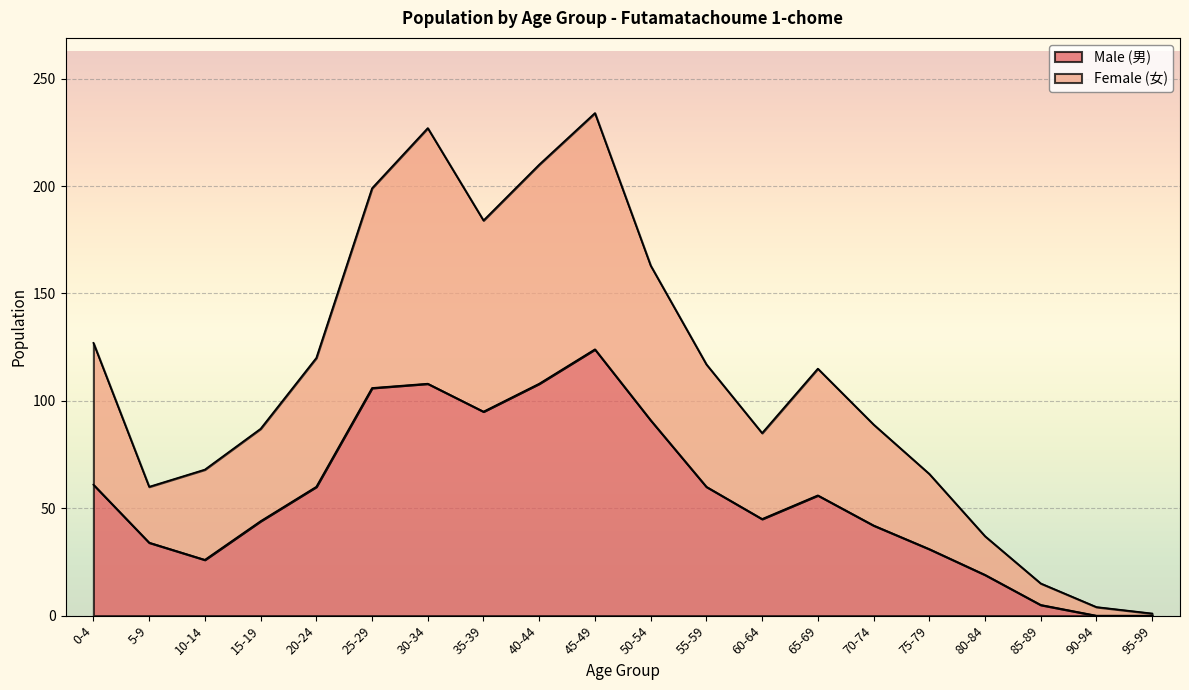

Is it true that Male (男) equals 26 at 70-74?

False